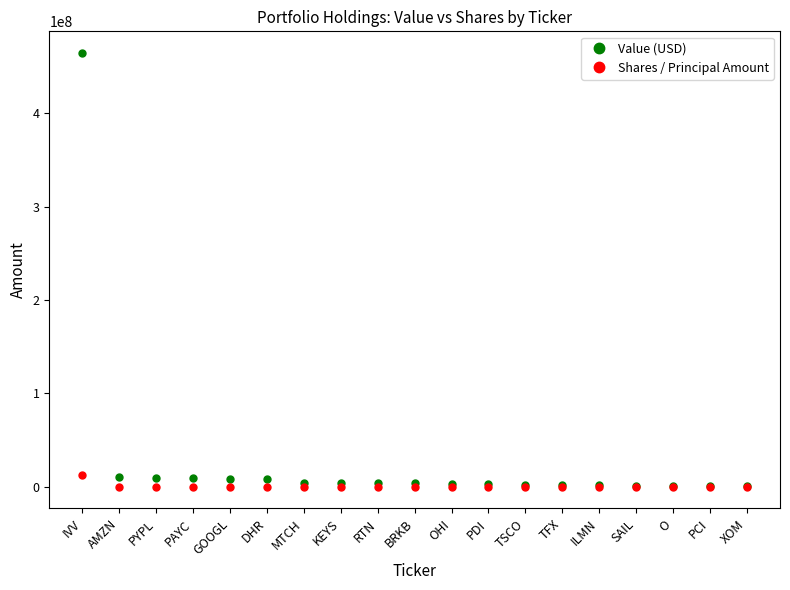

Which series has the largest total across all categories?

Value (USD)